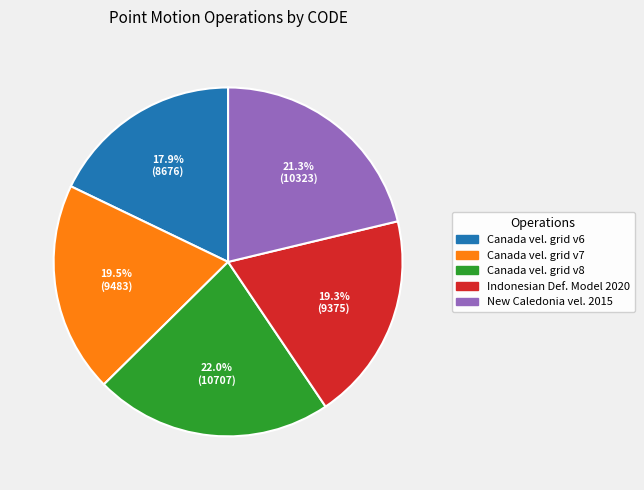

How much of the chart is everything except Canada vel. grid v7?

80.5%